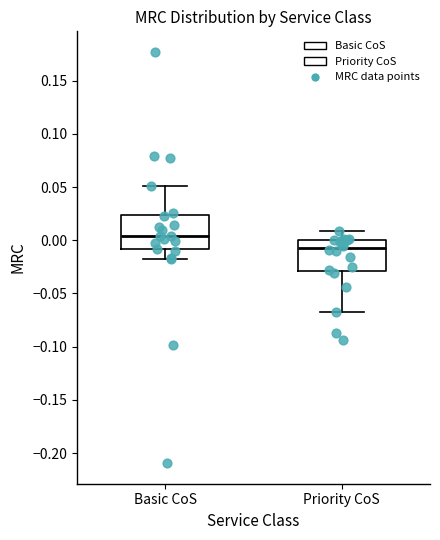

Where does the upper whisker of the box for Priority CoS end on the y-axis? The values are not printed on the chart, so give them approximately, as read against the axis.

0.010